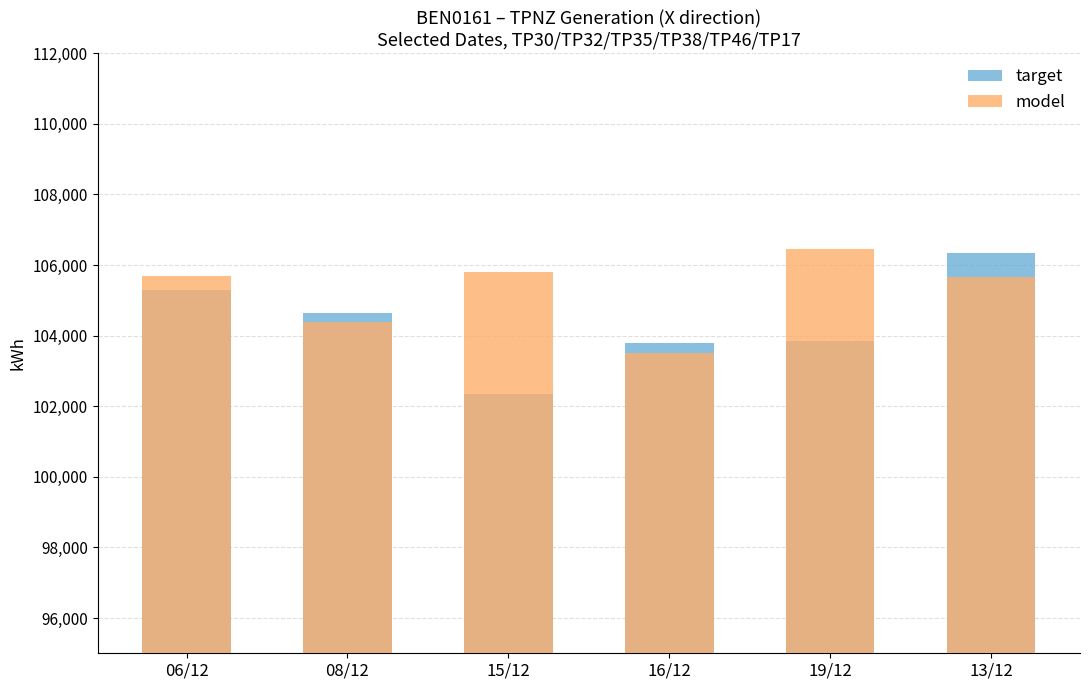

What is the minimum value shown in the chart?

102350